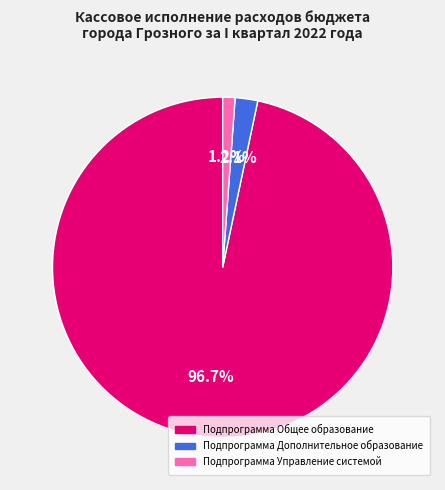

Between Подпрограмма Управление системой and Подпрограмма Дополнительное образование, which is larger?

Подпрограмма Дополнительное образование